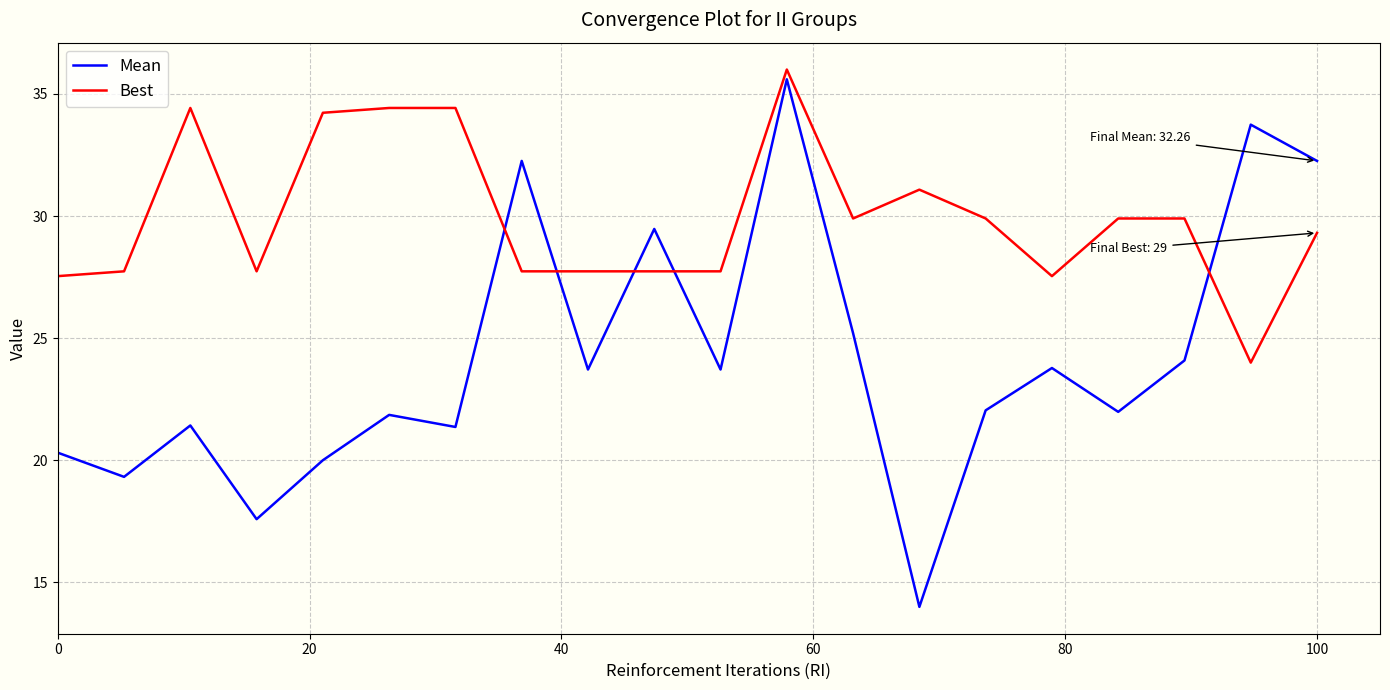

How many lines are shown in the chart?

2